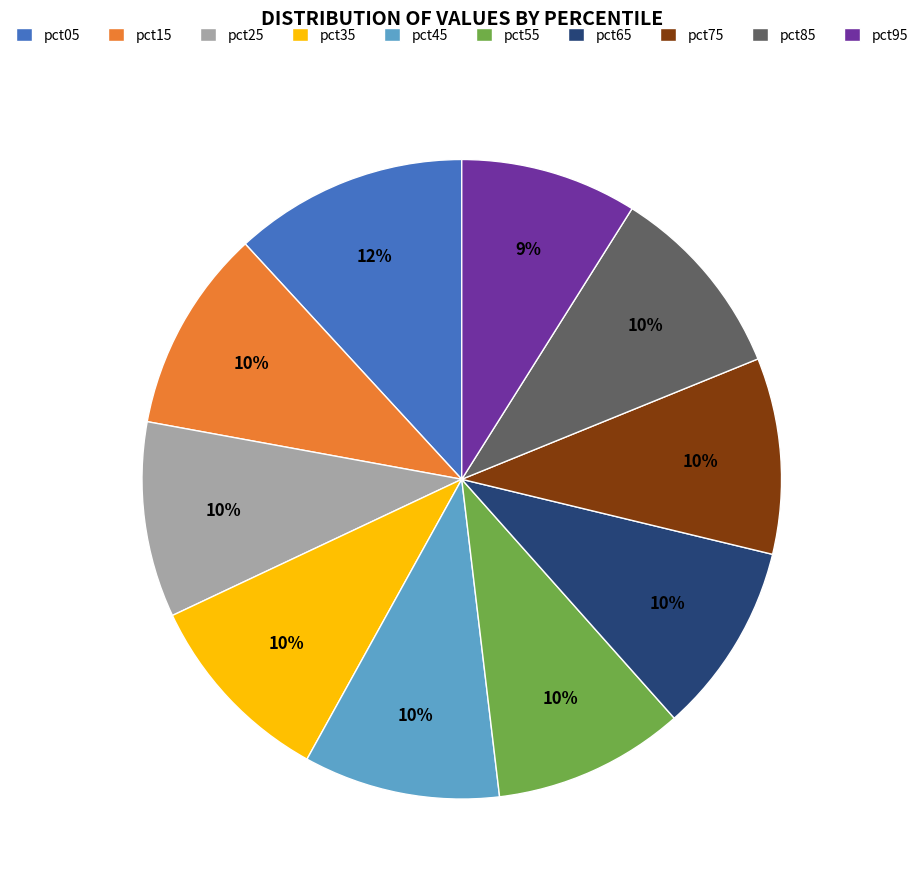

How many segments does this pie chart have?

10